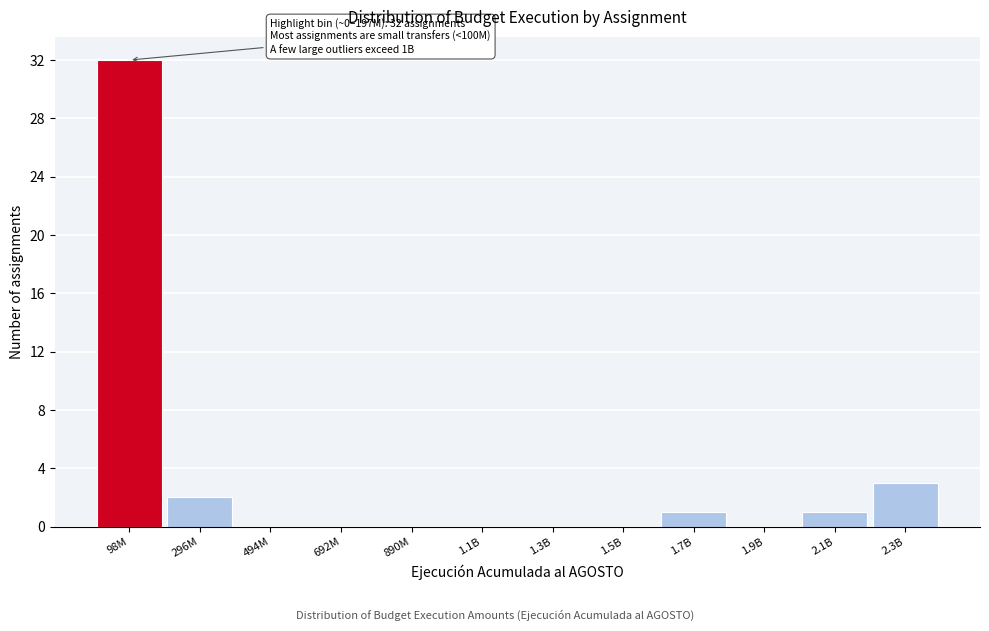

Reading left to right, list all the values displayed in this chart.

98M=32	296M=2	494M=0	692M=0	890M=0	1.1B=0	1.3B=0	1.5B=0	1.7B=1	1.9B=0	2.1B=1	2.3B=3